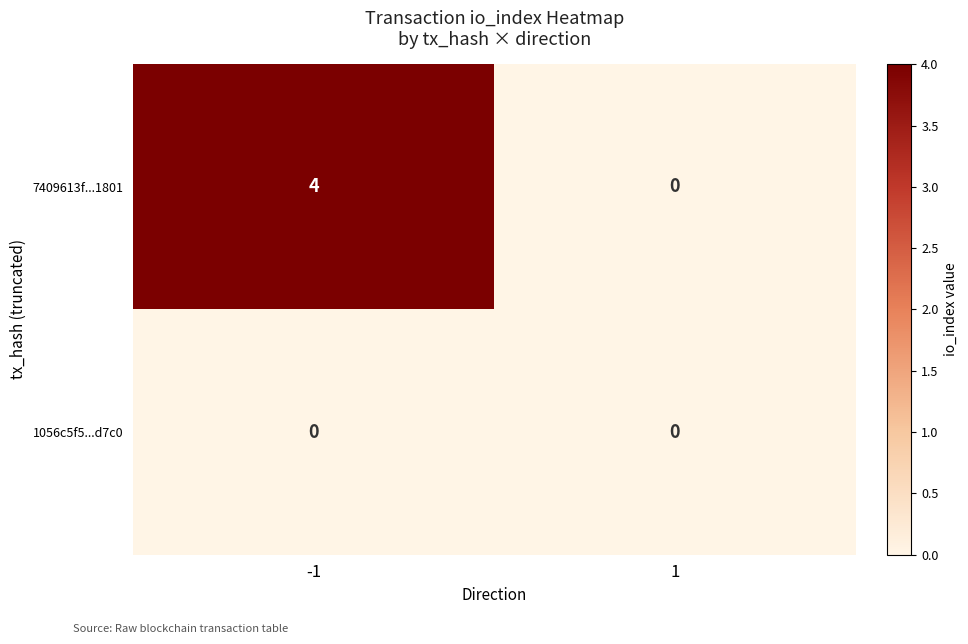

List the series in order of their overall mean, lowest first.

1056c5f5...d7c0, 7409613f...1801